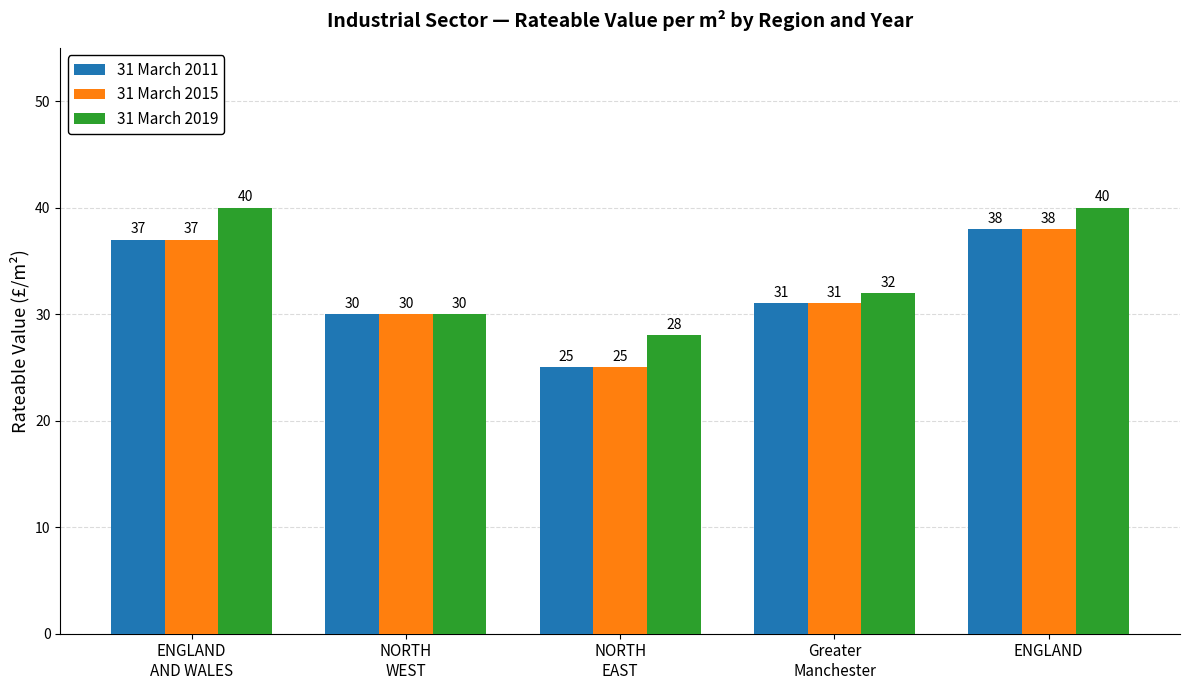

What position from the left is ENGLAND?

5